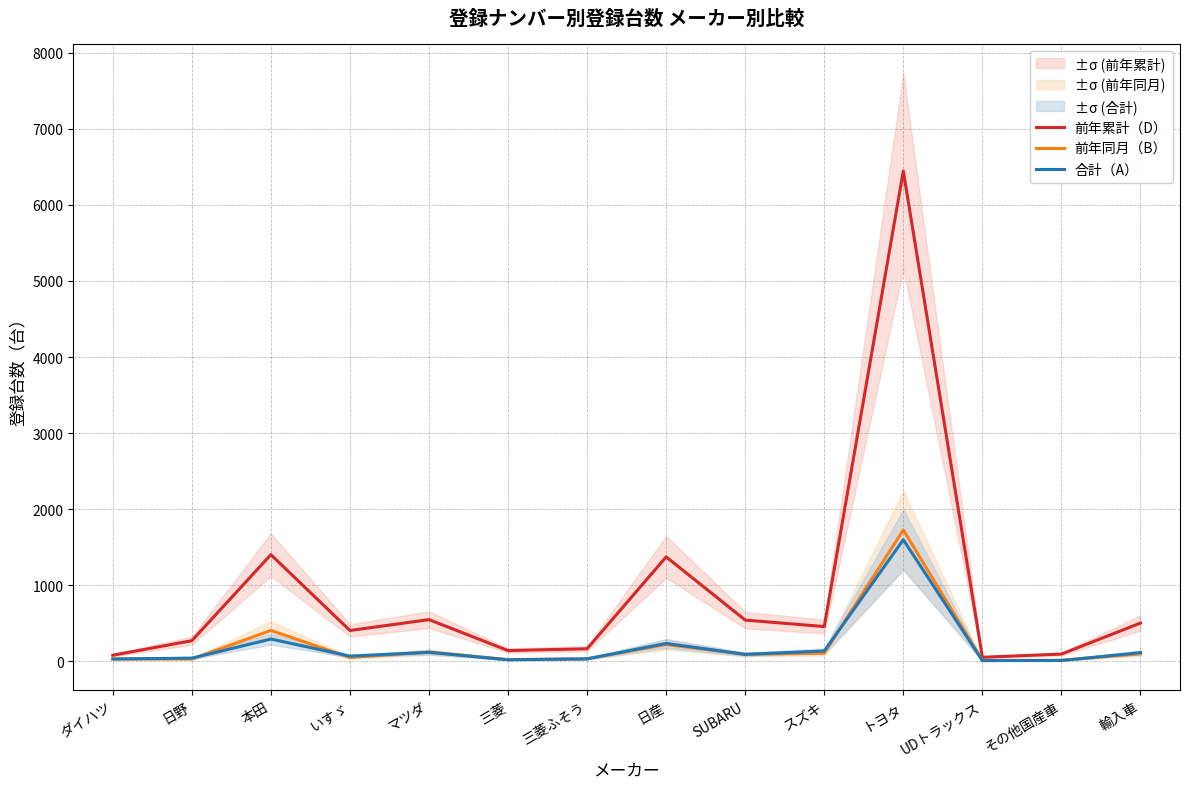

Which series has the largest range (max minus min)?

前年累計（D）